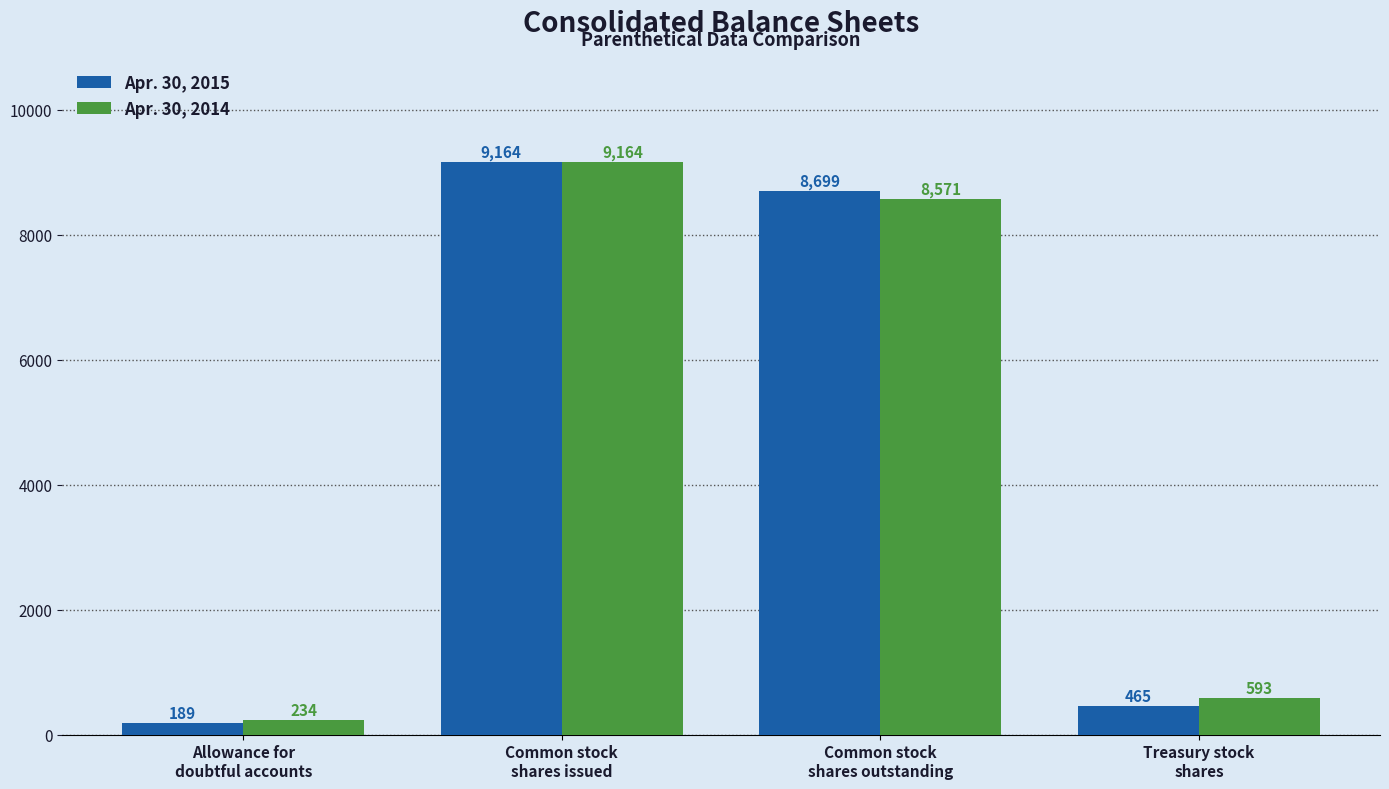

Which category has the lowest value in the Apr. 30, 2014 series?

Allowance for
doubtful accounts